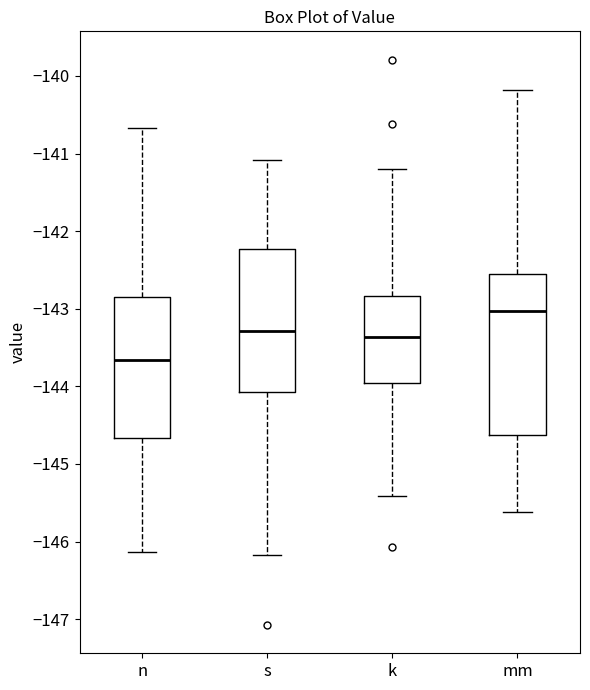

Where does the lower whisker of the box for s end on the y-axis? The values are not printed on the chart, so give them approximately, as read against the axis.

-146.2